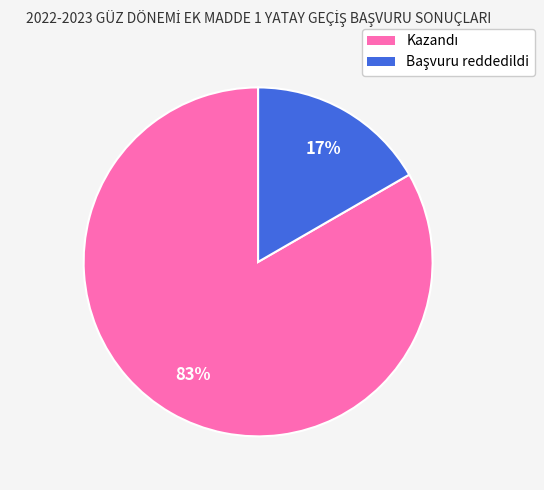

To the nearest percent, what is the average slice percentage?

50%